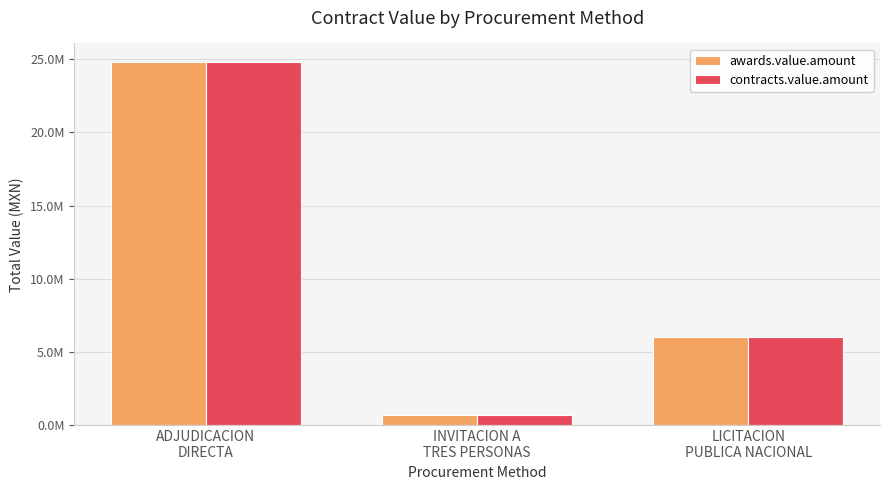

Which series has the widest spread of values?

awards.value.amount